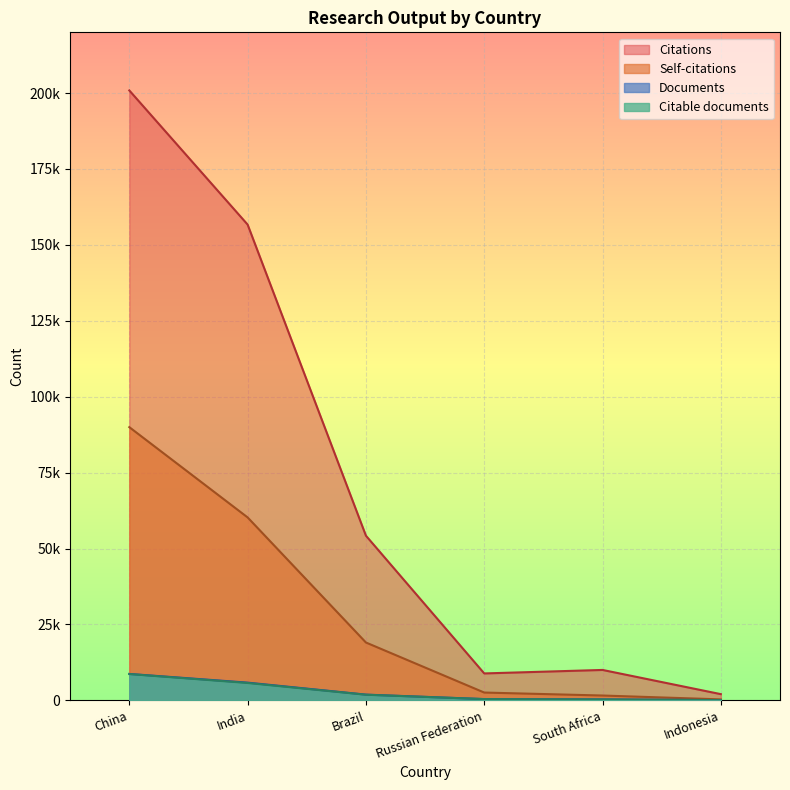

True or false: Documents and Self-citations intersect in this chart.

False